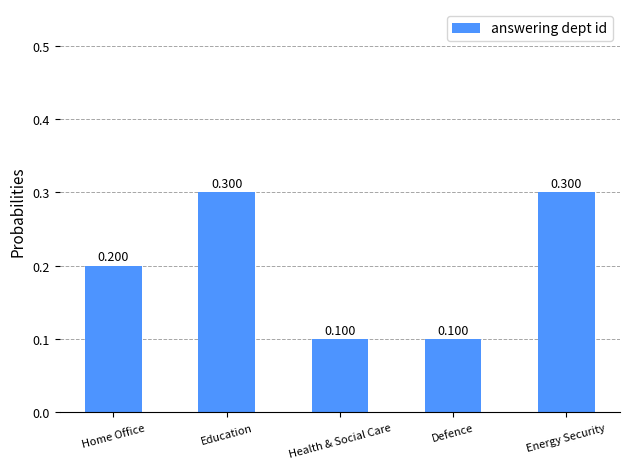

Reading left to right, list all the values displayed in this chart.

Home Office=0.2	Education=0.3	Health & Social Care=0.1	Defence=0.1	Energy Security=0.3